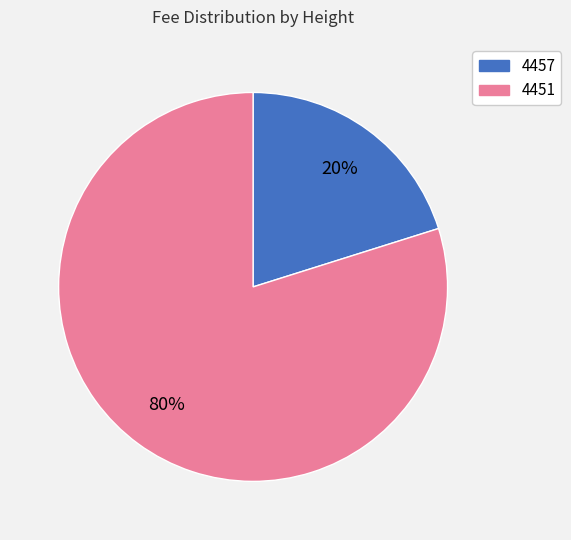

Is it true that 4451 is 80% of the pie?

True